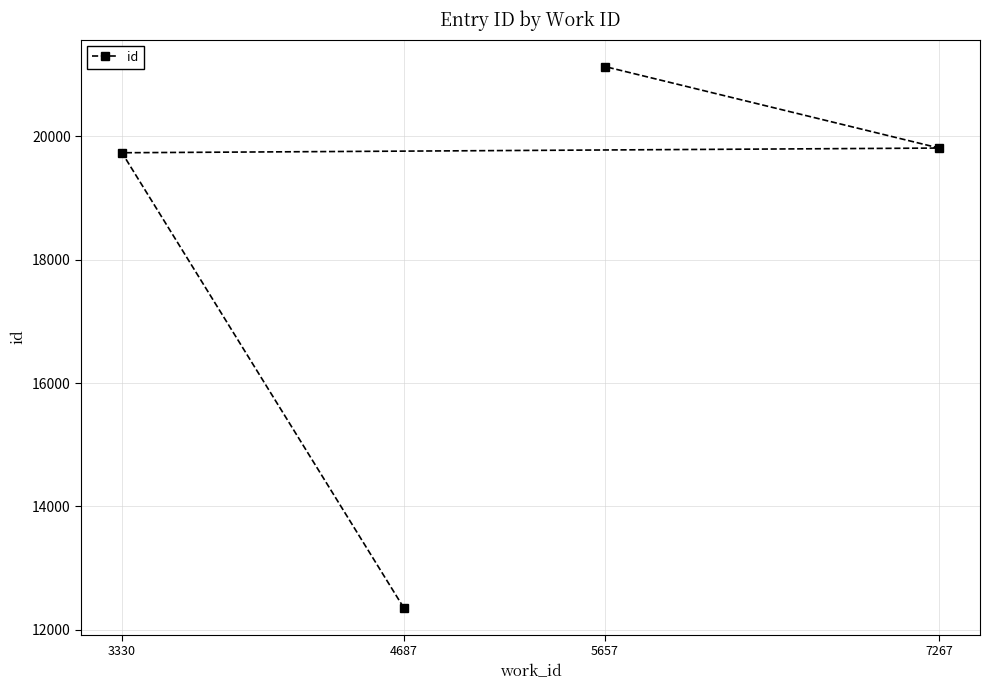

What is the value of the 2nd point from the left?

12361